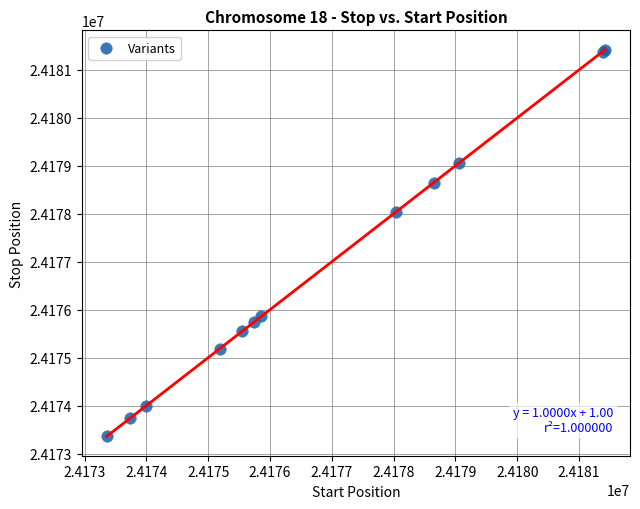

What Y value in the scatter plot is closest to 24177390?

24178037